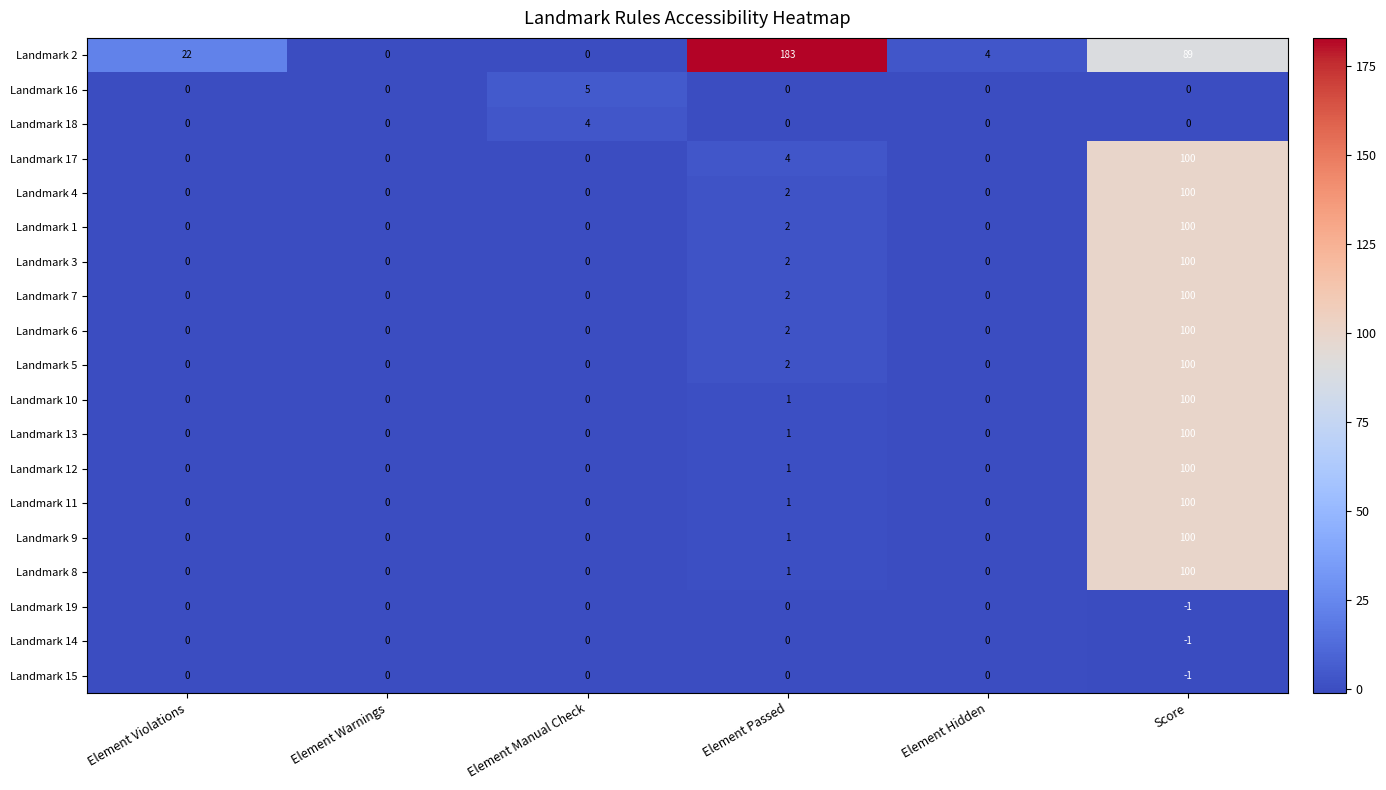

What is the difference between the maximum and second lowest values in the Landmark 4 series?

100